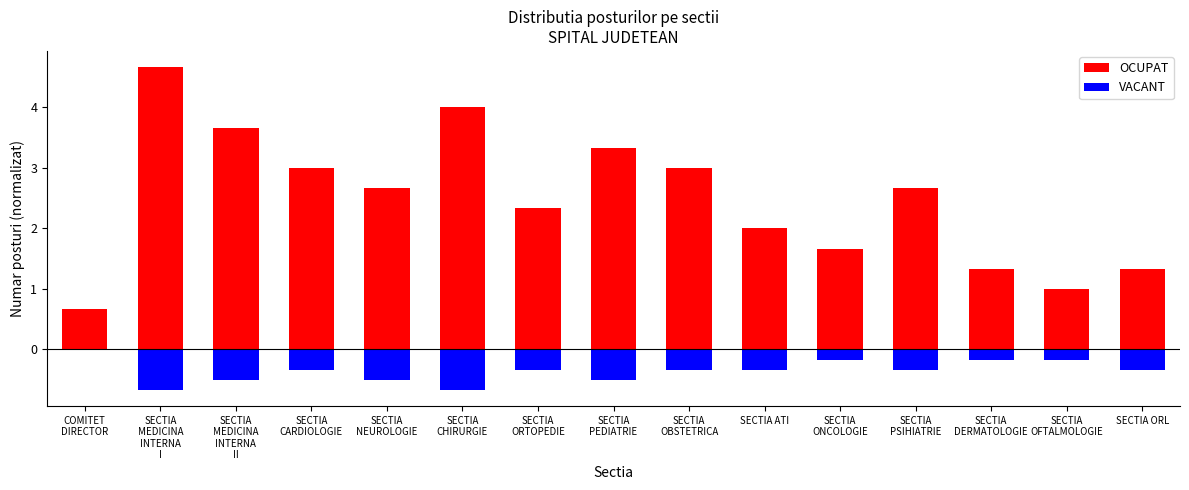

What is the label of the 8th bar from the left?

SECTIA
PEDIATRIE